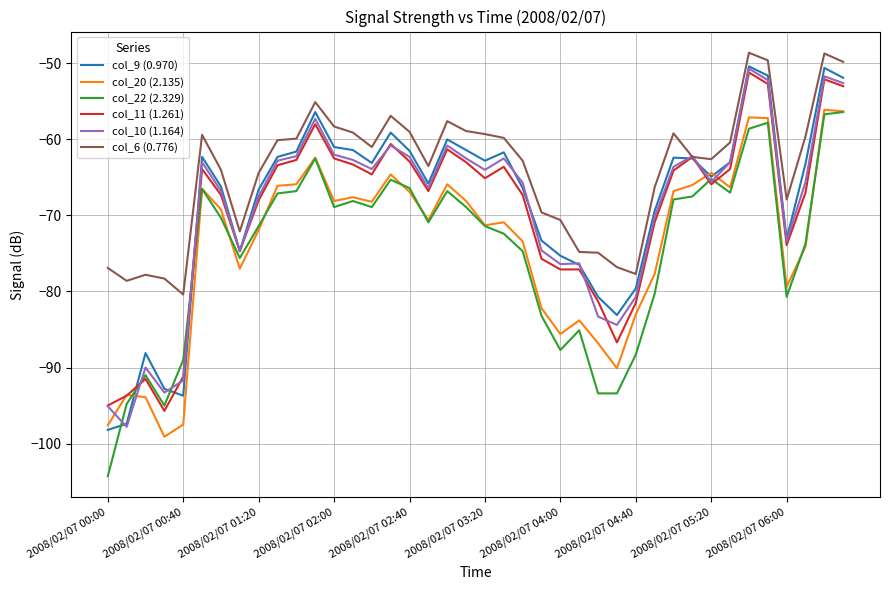

What is the greatest value displayed?

-48.6